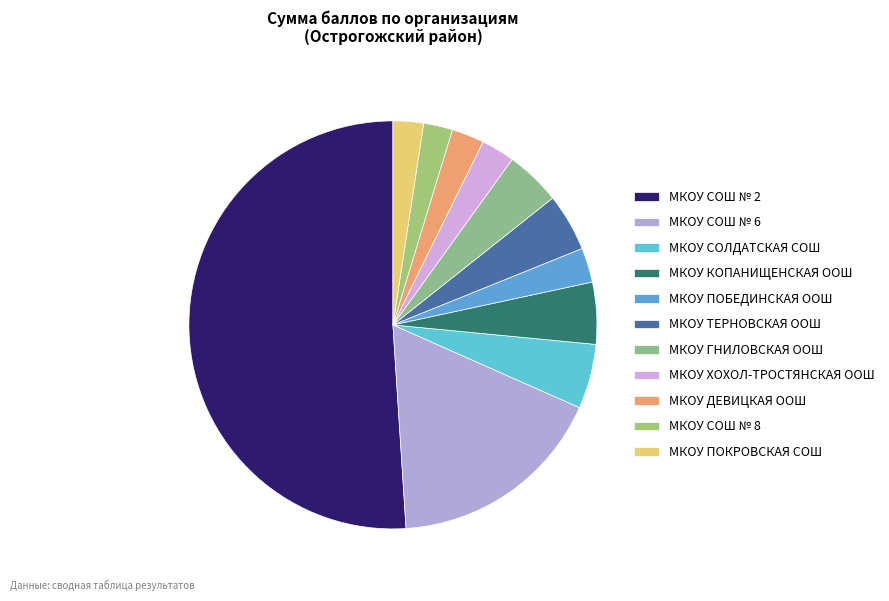

Do МКОУ СОШ № 2 and МКОУ ДЕВИЦКАЯ ООШ together represent more than half of the pie?

Yes